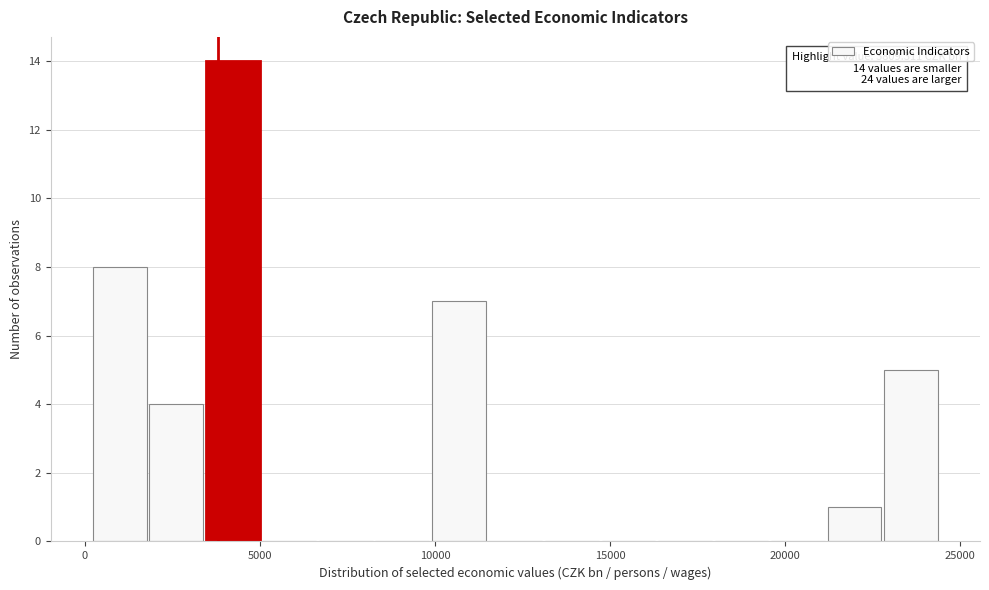

Around what value on the x-axis is the tallest bar? Give the approximate position of its centre, as read against the axis.

4000